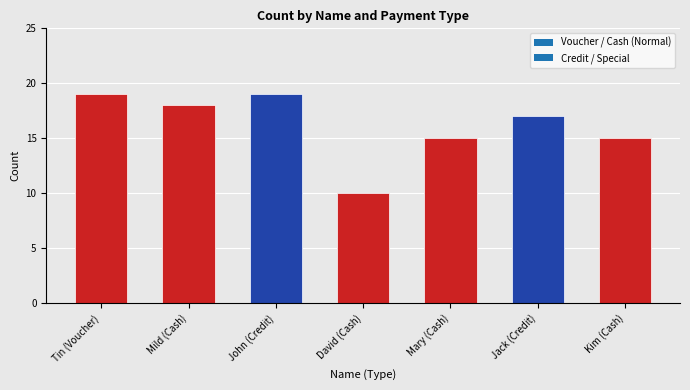

What is the sum of the values at David (Cash) and Kim (Cash)?

25